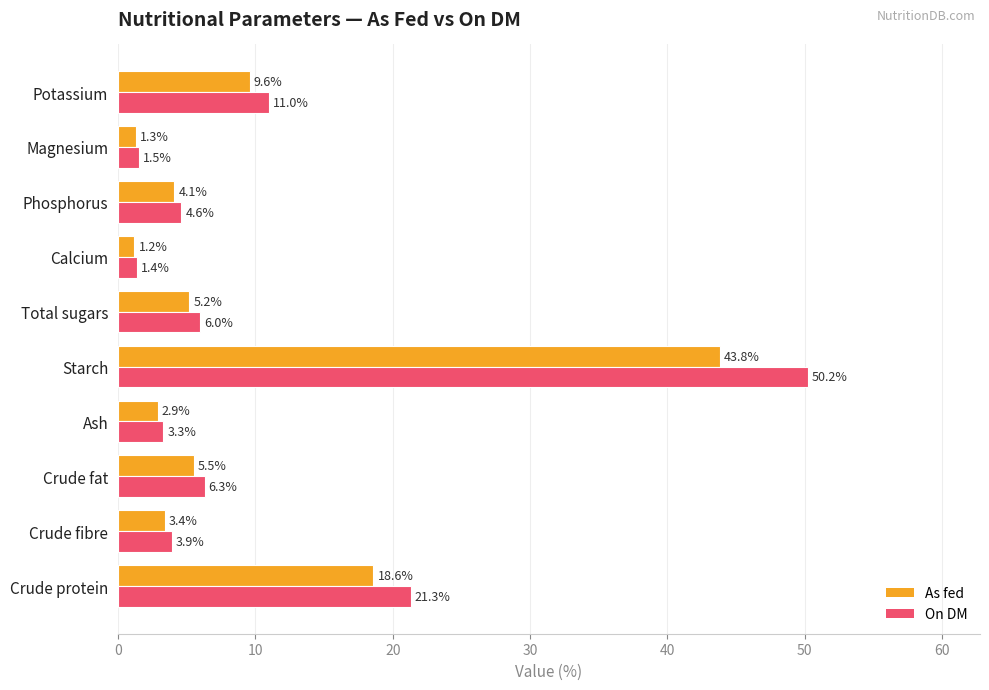

Between Phosphorus and Magnesium, which series saw the biggest shift?

On DM